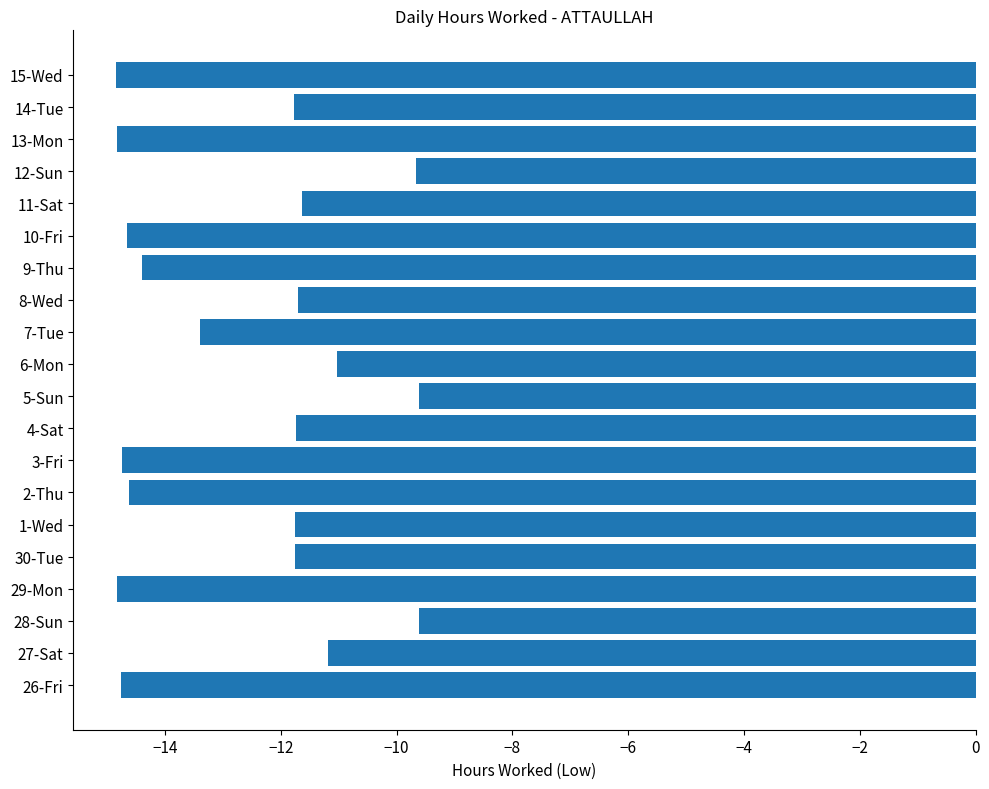

What is the change in value from 30-Tue to 6-Mon?

+0.7